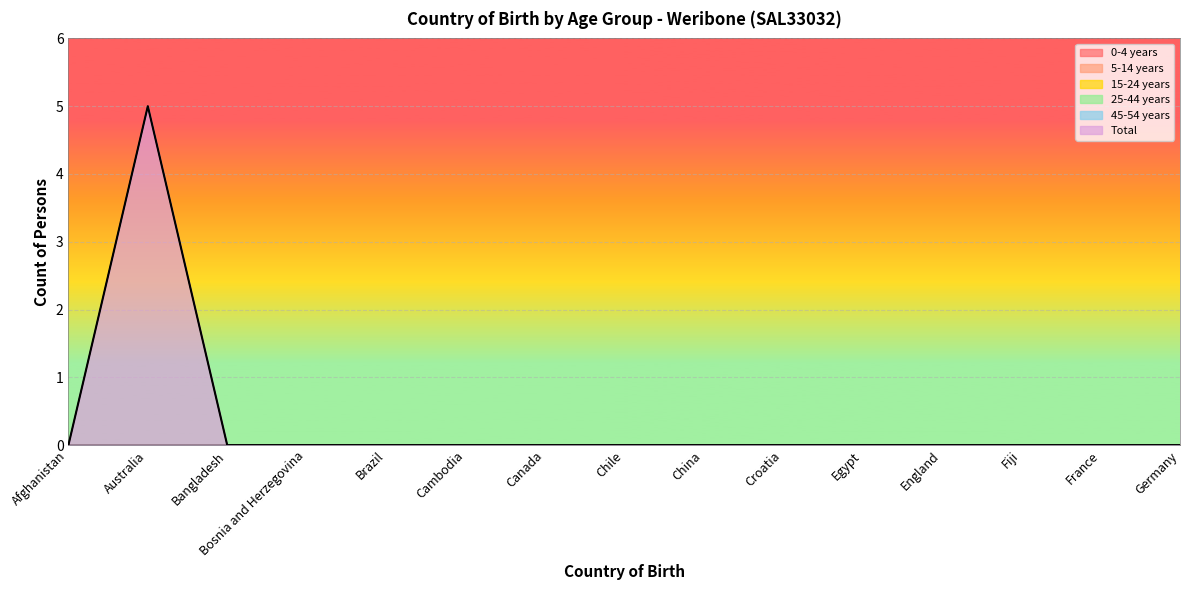

What position from the left is England?

12